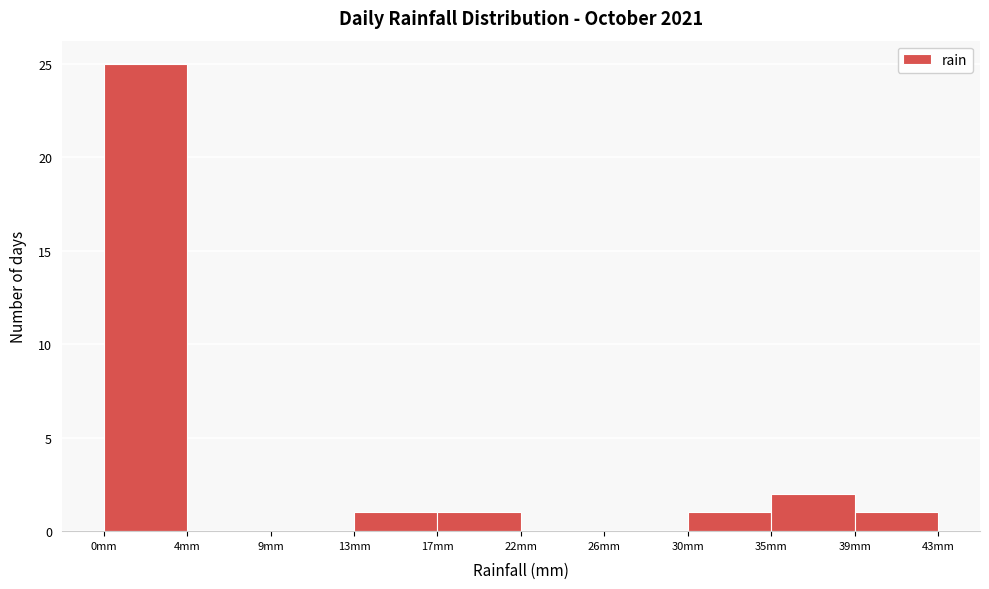

Which range on the x-axis has the tallest bar?

0.0 to 4.5